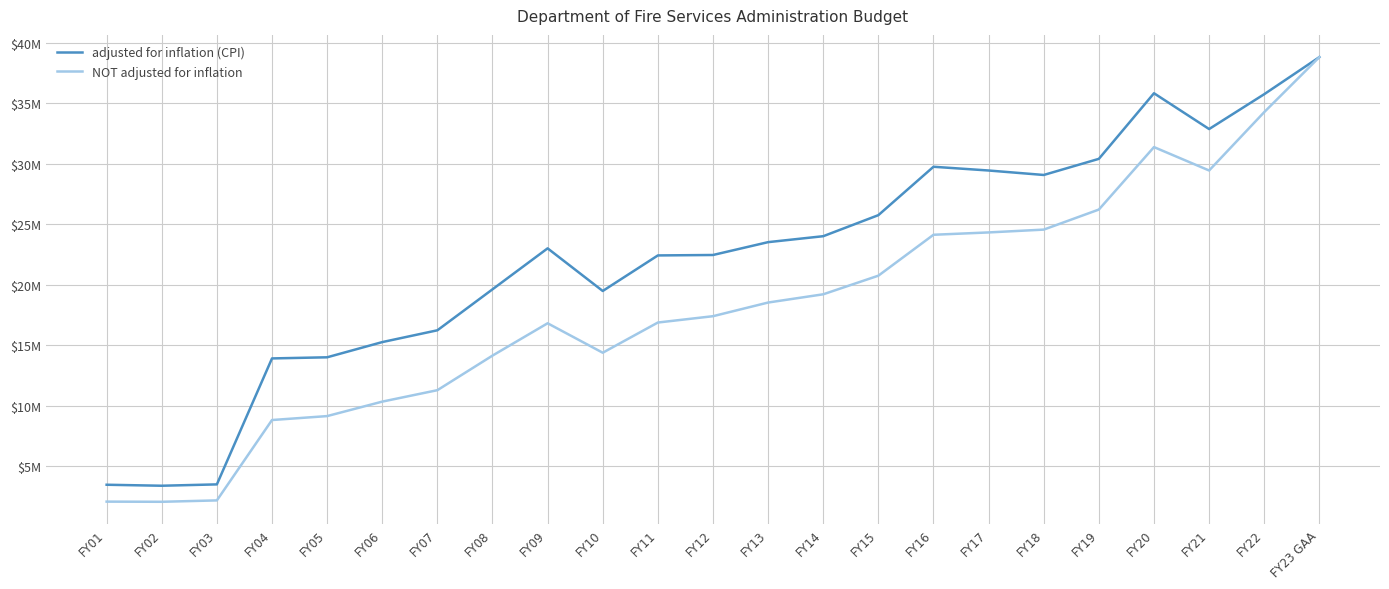

Is the value of NOT adjusted for inflation at FY21 greater than the value of adjusted for inflation (CPI) at FY02?

Yes